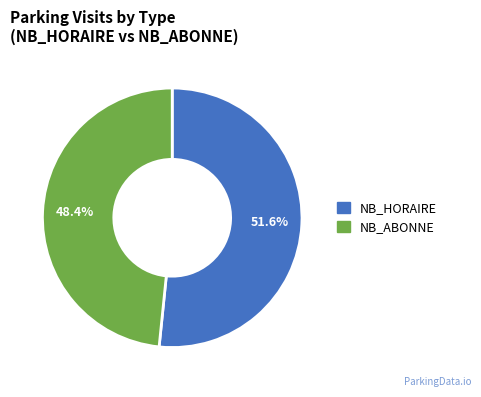

Which category has the smallest portion of the pie?

NB_ABONNE